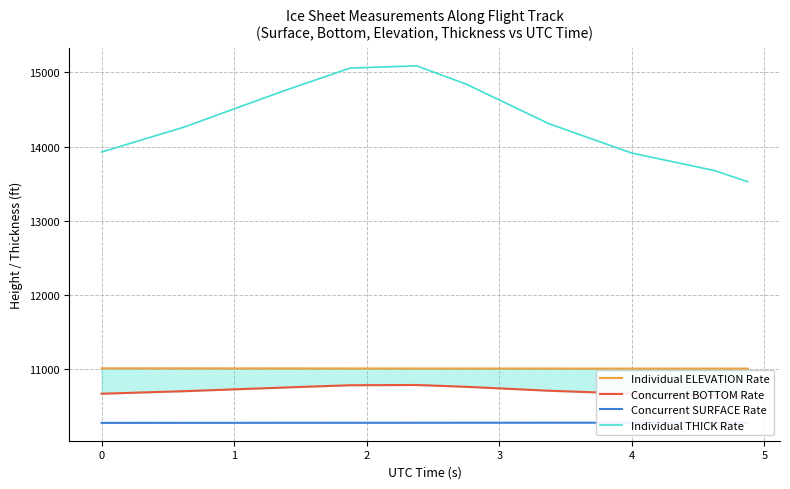

Which series has the widest spread of values?

Individual THICK Rate